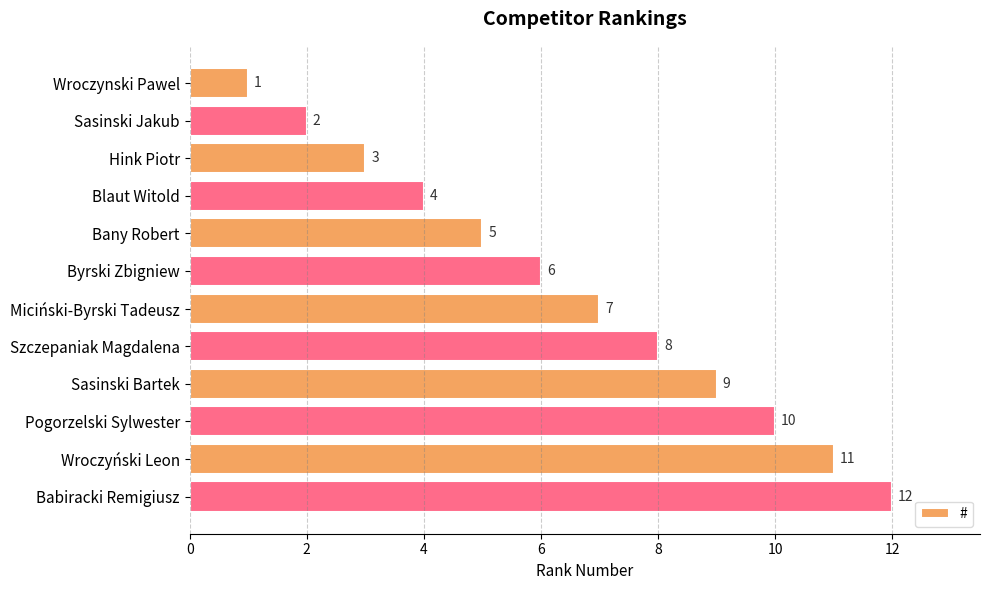

Approximately how many times larger is the value at Hink Piotr compared to Byrski Zbigniew?

0.5